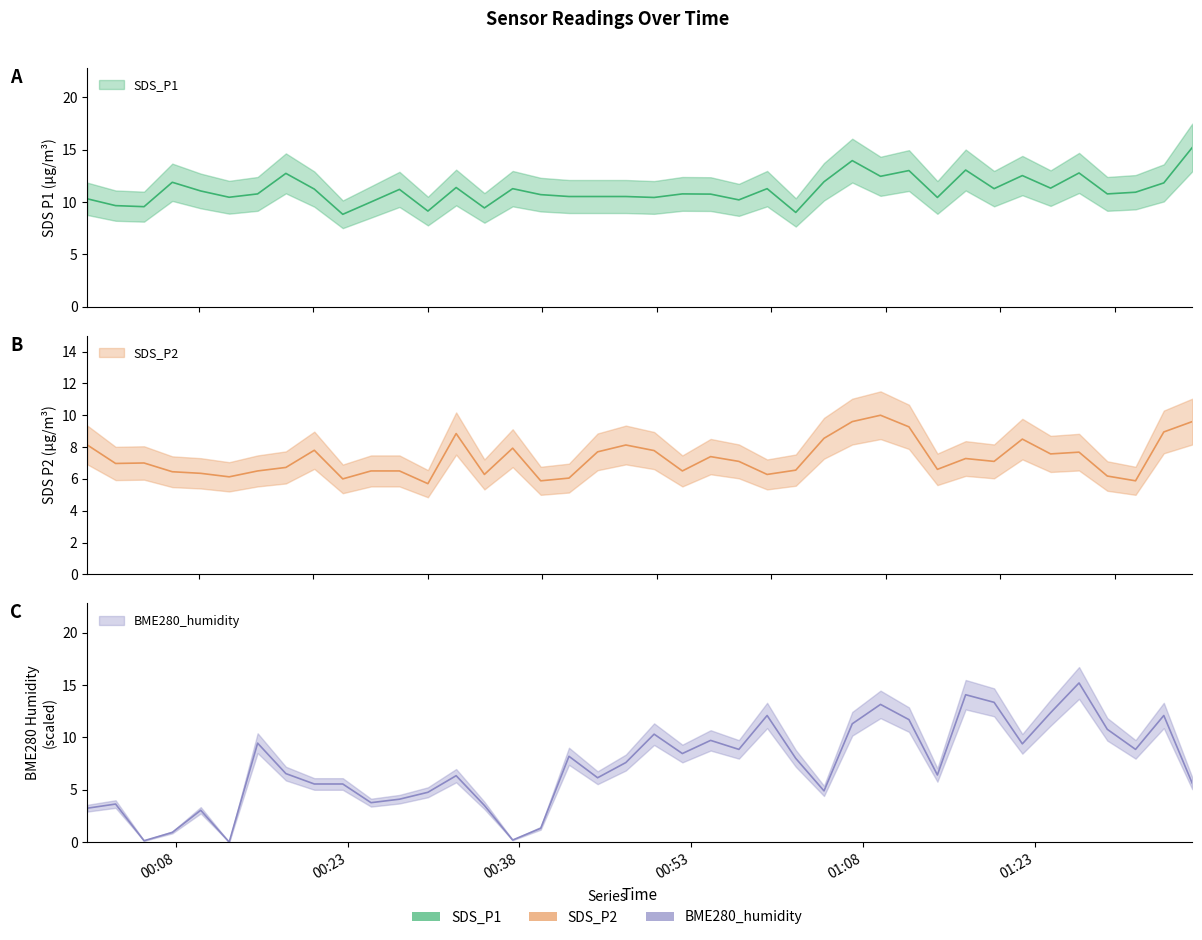

Rank the categories by BME280_humidity value from highest to lowest.

2023/12/03 01:26:52, 2023/12/03 01:16:58, 2023/12/03 01:19:27, 2023/12/03 01:09:32, 2023/12/03 01:24:23, 2023/12/03 00:59:38, 2023/12/03 01:34:16, 2023/12/03 01:12:01, 2023/12/03 01:07:04, 2023/12/03 01:29:20, 2023/12/03 00:49:46, 2023/12/03 00:54:42, 2023/12/03 00:15:09, 2023/12/03 01:21:55, 2023/12/03 00:57:10, 2023/12/03 01:31:48, 2023/12/03 00:52:14, 2023/12/03 00:42:20, 2023/12/03 01:02:08, 2023/12/03 00:47:18, 2023/12/03 00:17:37, 2023/12/03 01:14:30, 2023/12/03 00:32:29, 2023/12/03 00:44:50, 2023/12/03 01:36:45, 2023/12/03 00:20:06, 2023/12/03 00:22:35, 2023/12/03 01:04:36, 2023/12/03 00:30:01, 2023/12/03 00:27:32, 2023/12/03 00:25:03, 2023/12/03 00:02:45, 2023/12/03 00:34:57, 2023/12/03 00:00:17, 2023/12/03 00:10:11, 2023/12/03 00:39:52, 2023/12/03 00:07:42, 2023/12/03 00:37:25, 2023/12/03 00:05:14, 2023/12/03 00:12:40